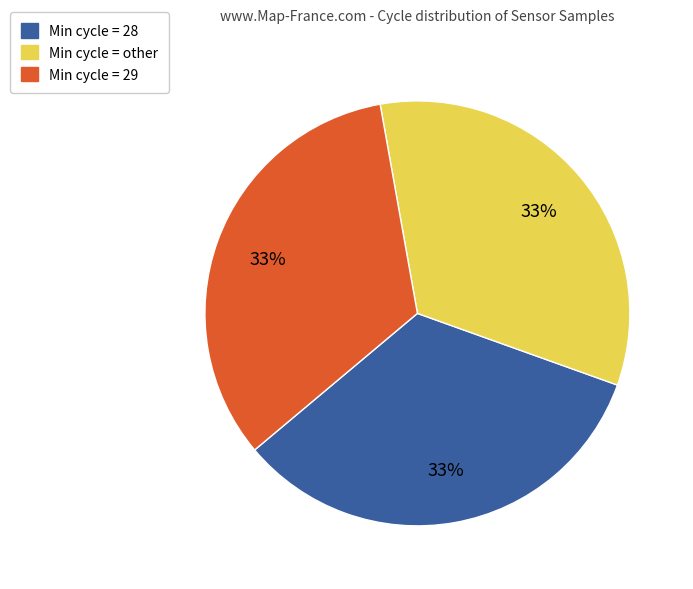

The Min cycle = 29 slice represents 33% of the pie. True or false?

True